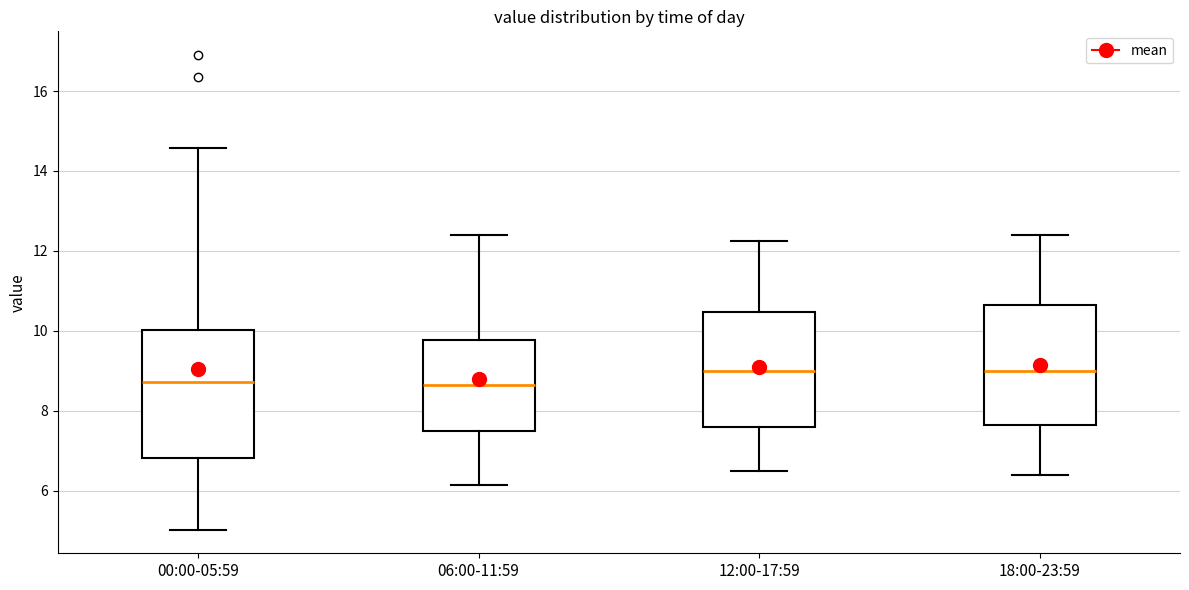

Comparing the boxes themselves (not the whiskers), which one is the tallest?

00:00-05:59